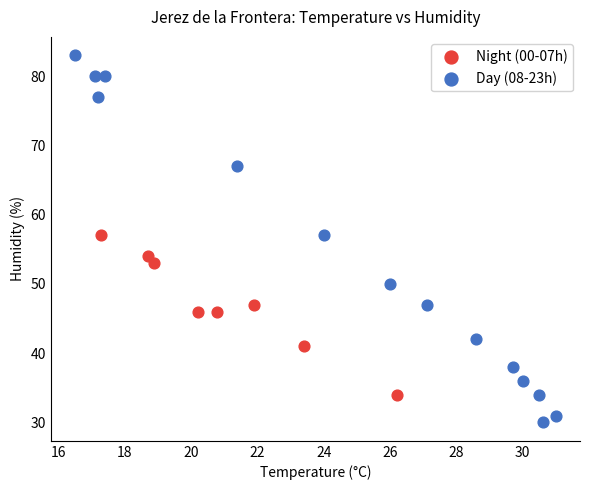

Which series contains the lowest Y value?

Day (08-23h)